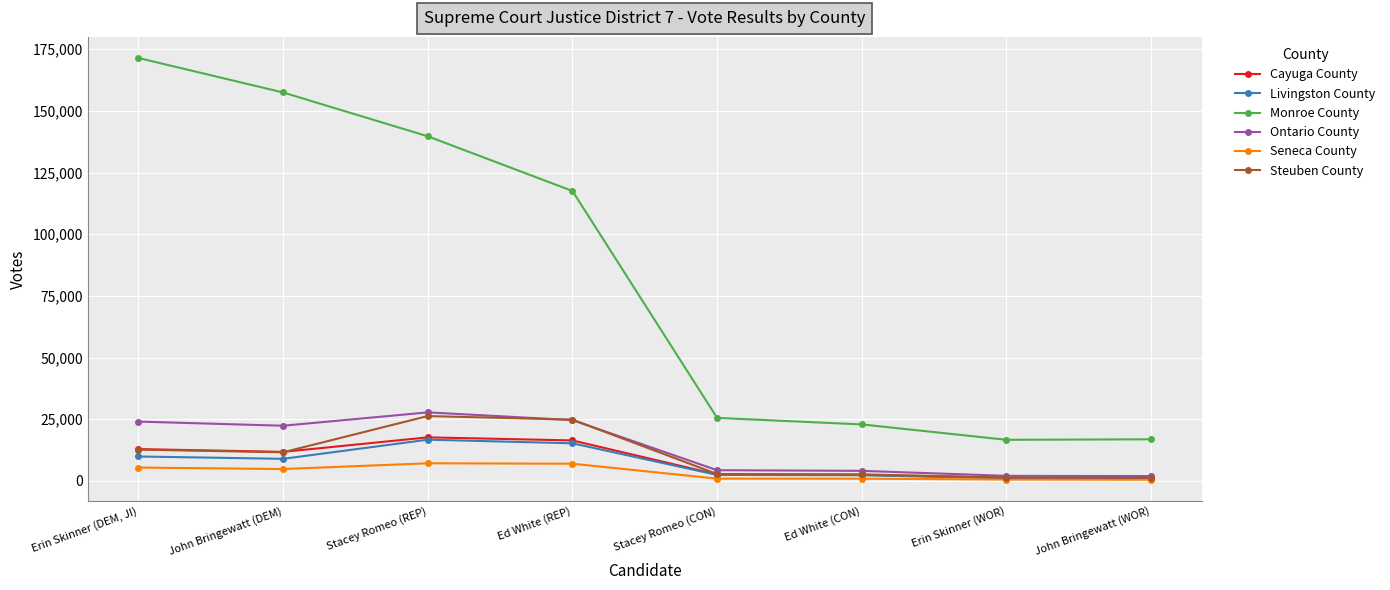

What is the label of the 3rd point from the right?

Ed White (CON)